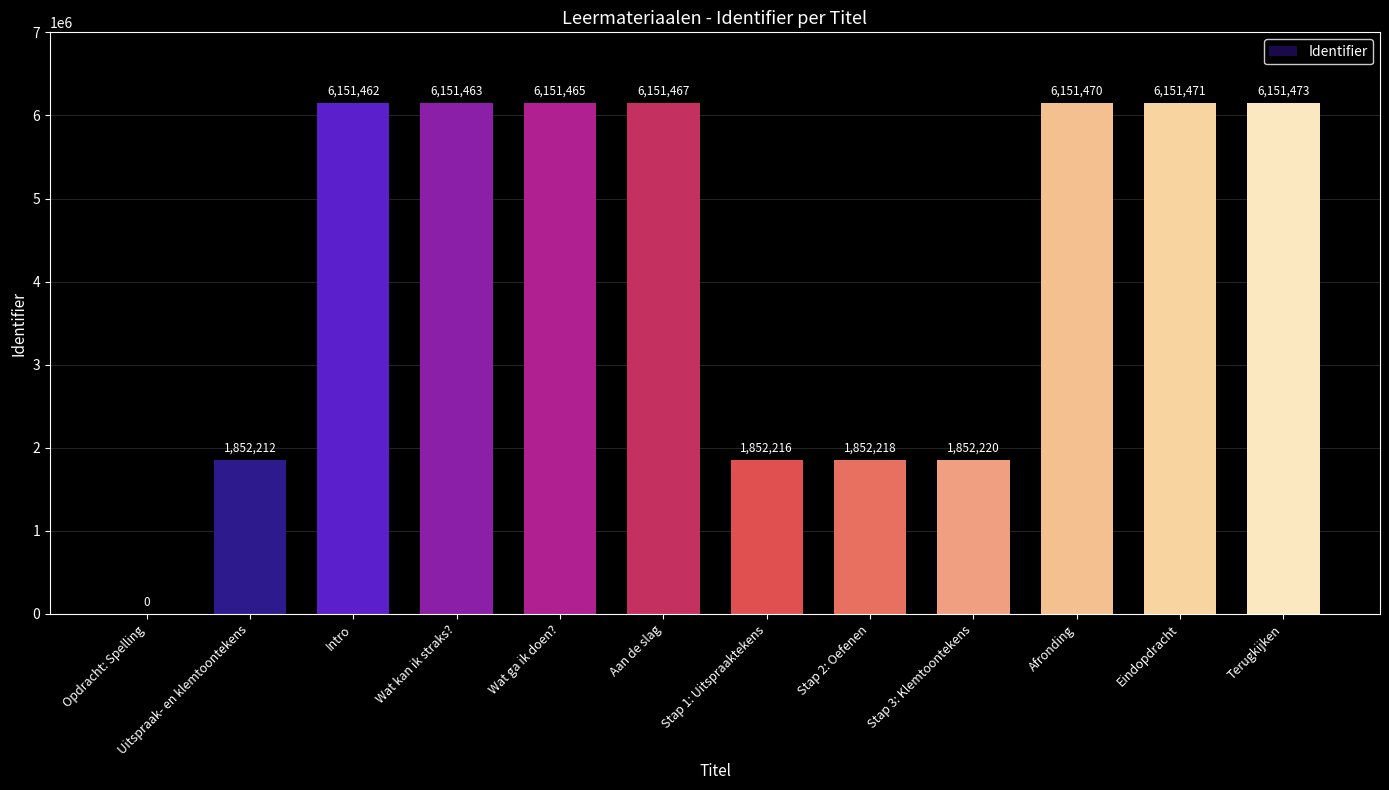

What is the maximum value shown in the chart?

6151473